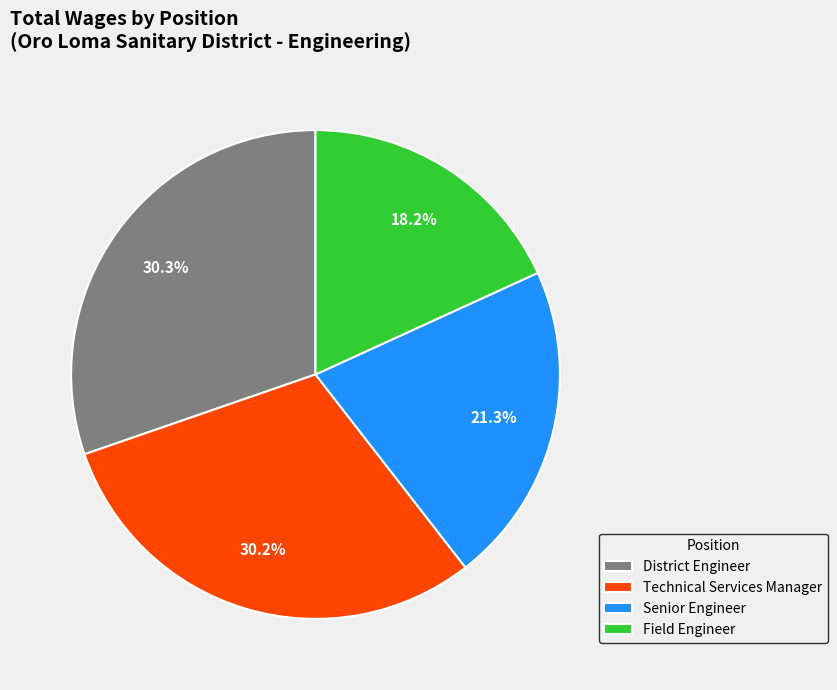

True or false: Technical Services Manager accounts for 30% of the total.

True